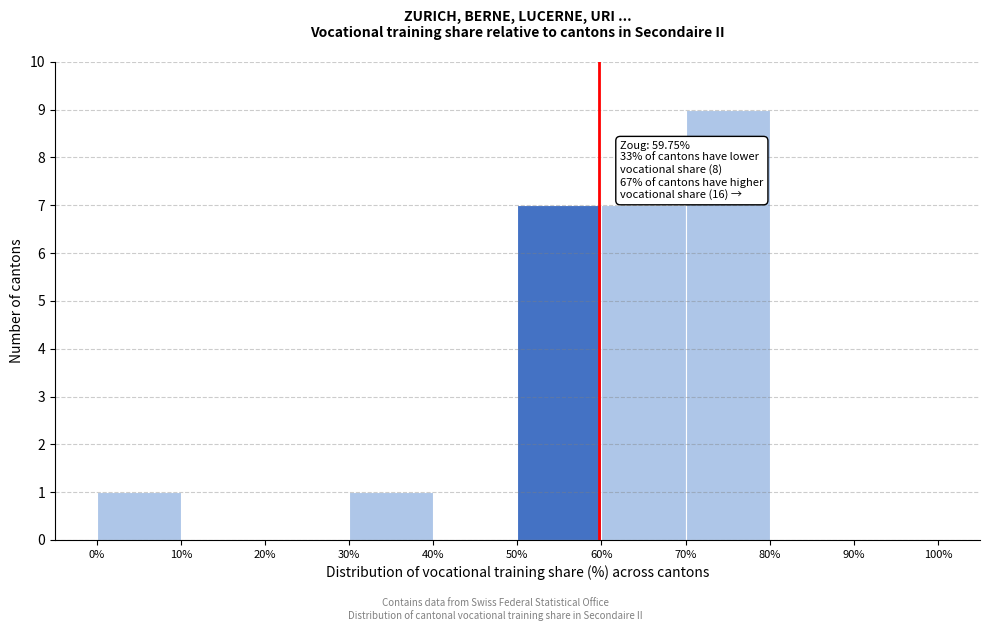

Over which range of the x-axis is the bar tallest?

70% to 80%